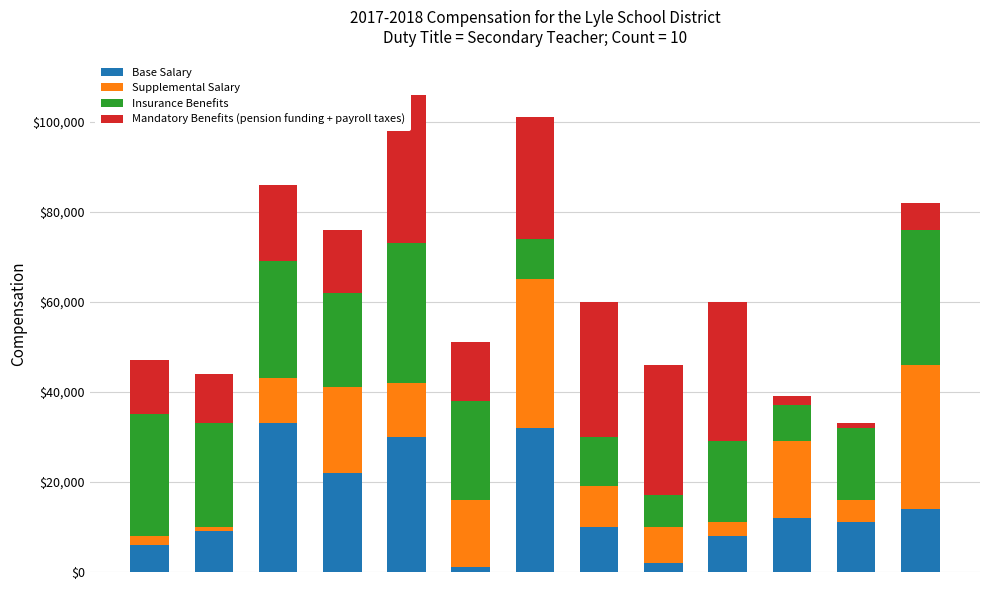

What is the difference between the maximum and second lowest values in the Supplemental Salary series?

31